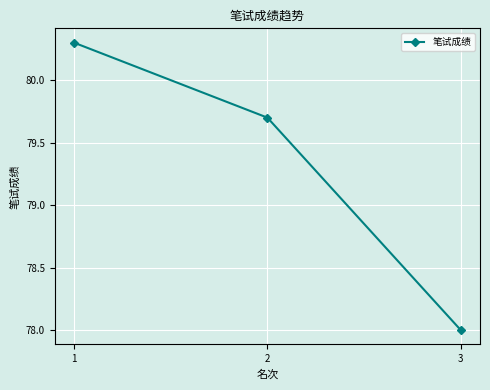

Approximately how many times larger is the value at 2 compared to 3?

1.0